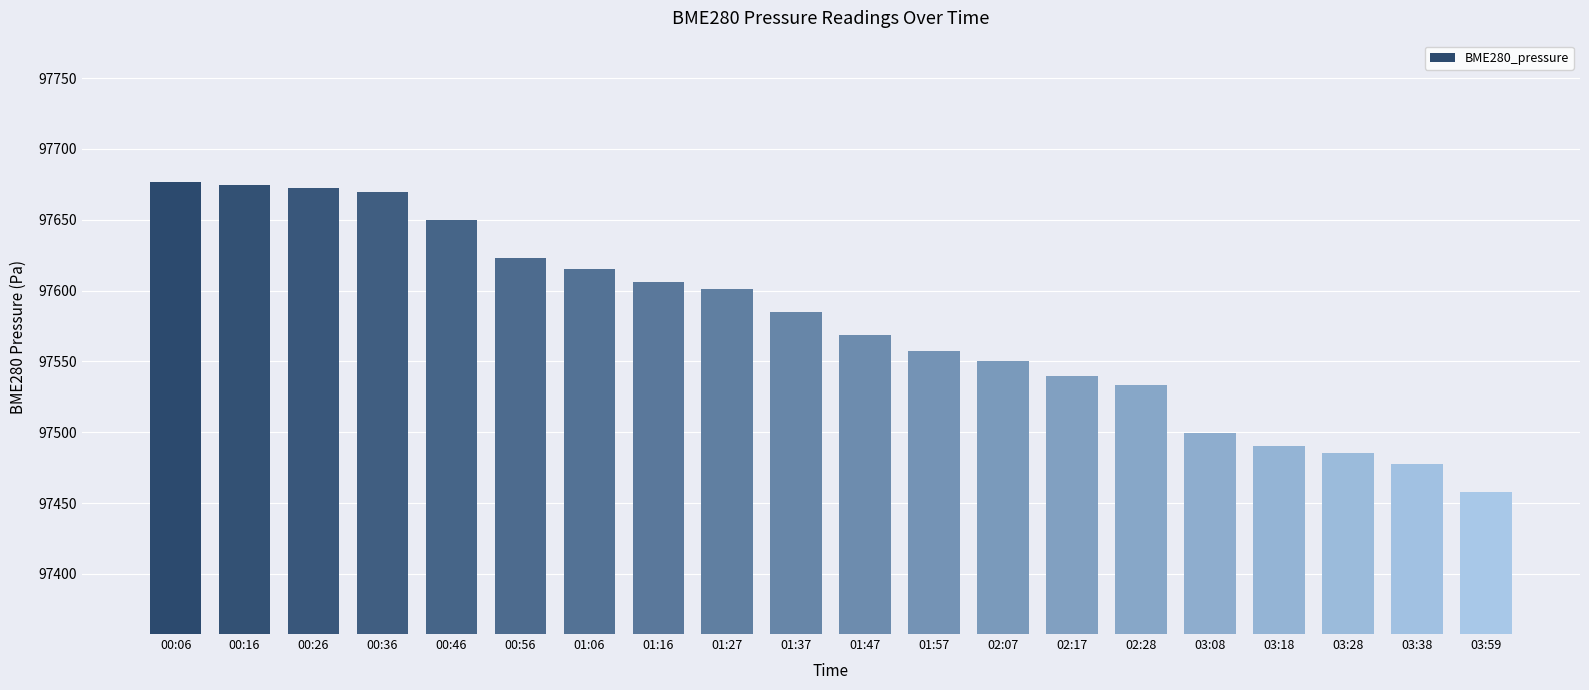

What is the value of the 7th bar from the left?

97615.3